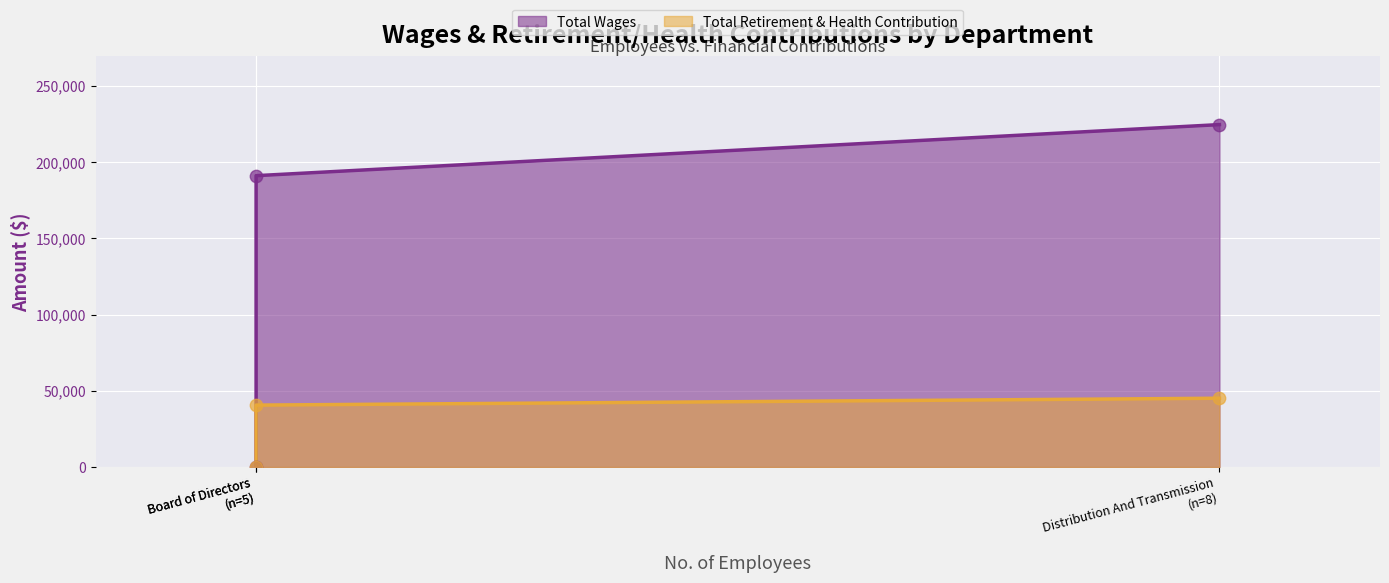

At which category is the sum across all series the highest?

Distribution And Transmission (n=8)